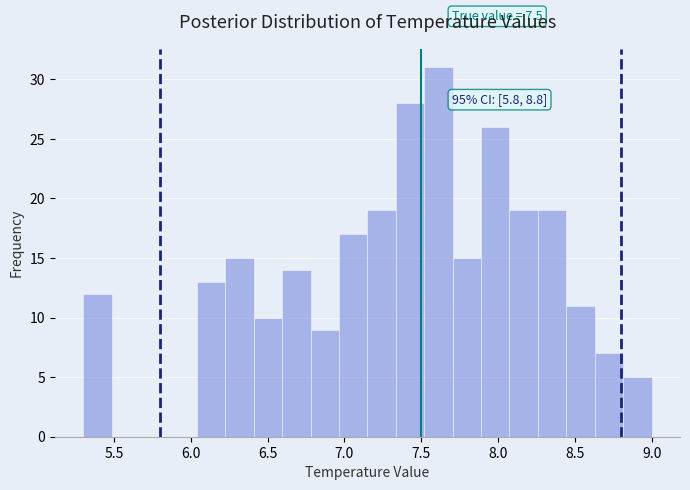

Around what value on the x-axis is the tallest bar? Give the approximate position of its centre, as read against the axis.

7.60